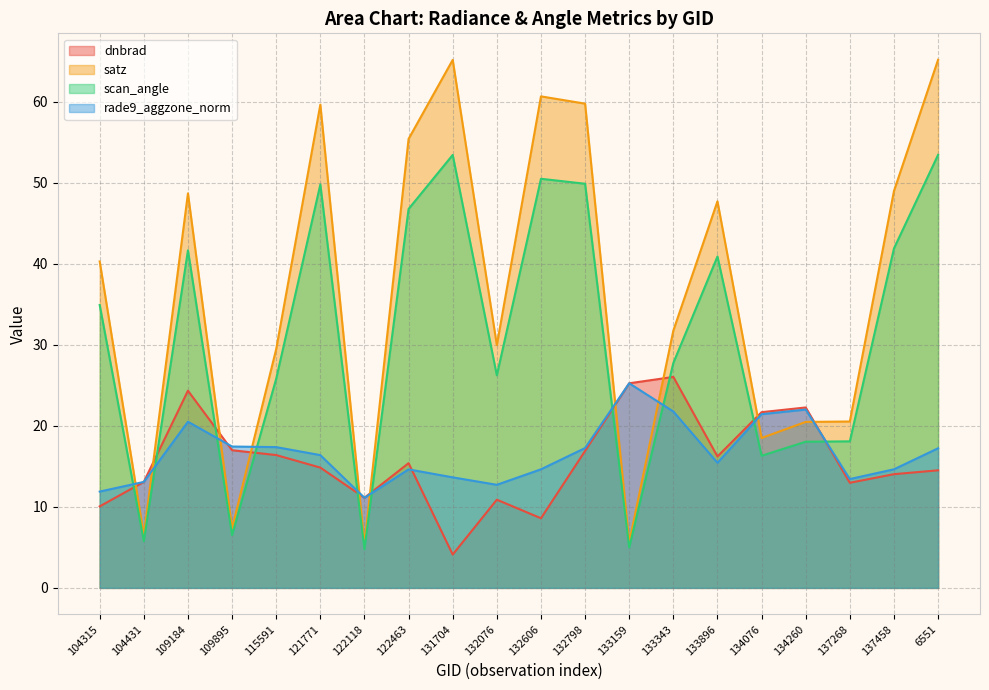

Rank the series by their maximum value, from highest to lowest.

satz, scan_angle, dnbrad, rade9_aggzone_norm